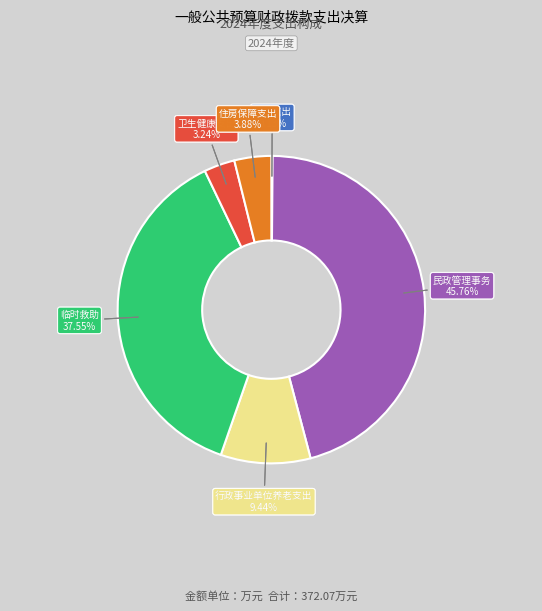

Is there a majority slice in this chart?

No